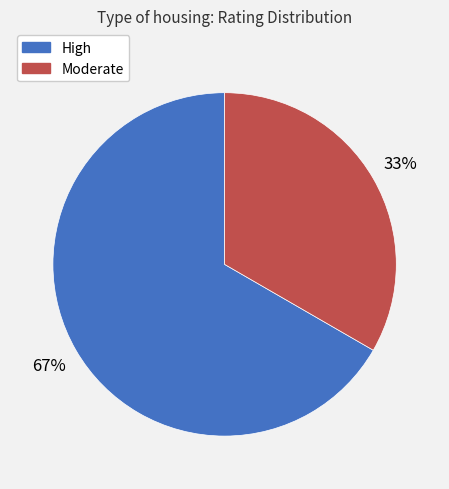

Count the number of slices in the pie.

2